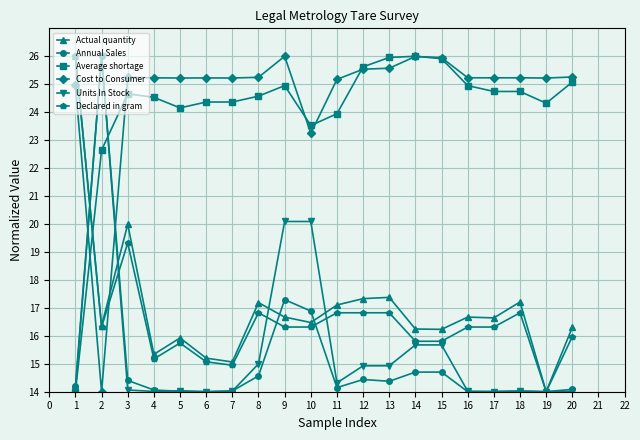

Which series has the largest total across all categories?

Cost to Consumer